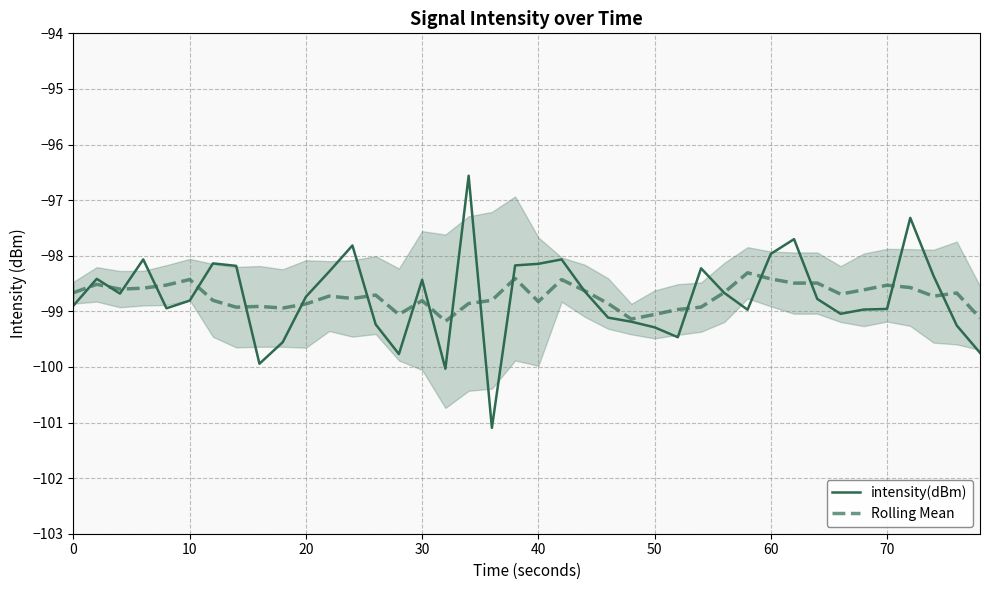

After their last crossing, which series has the higher values: intensity(dBm) or Rolling Mean?

Rolling Mean